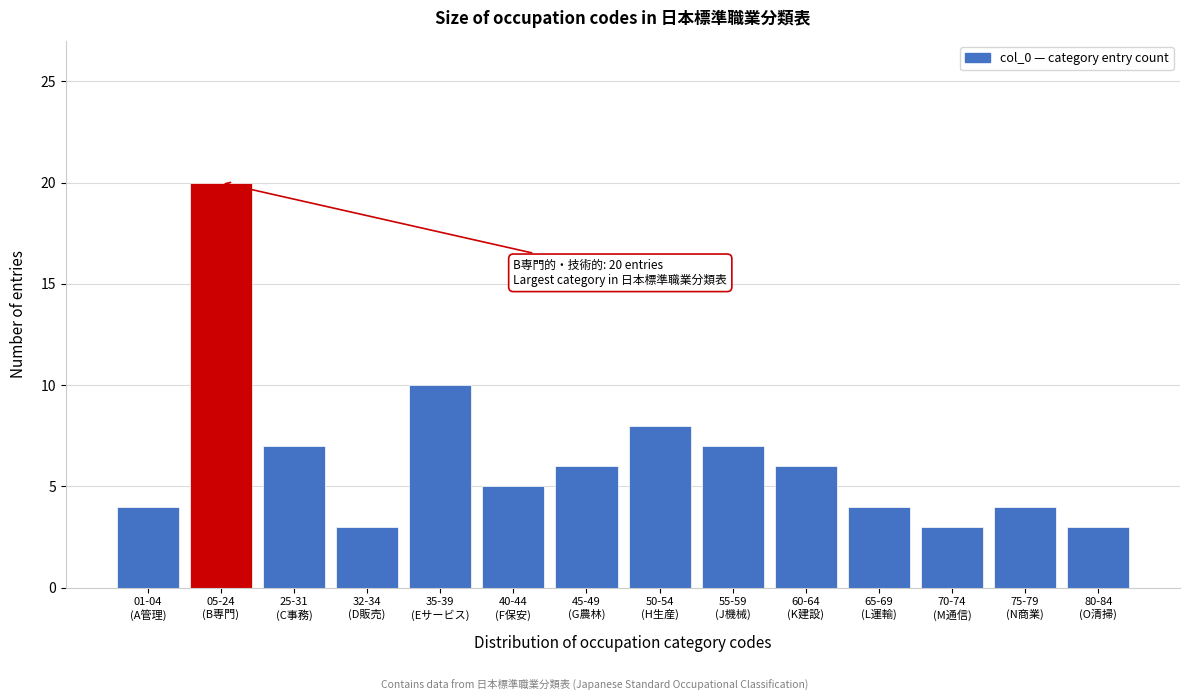

Reading left to right, transcribe all the data shown in this chart.

4	20	7	3	10	5	6	8	7	6	4	3	4	3